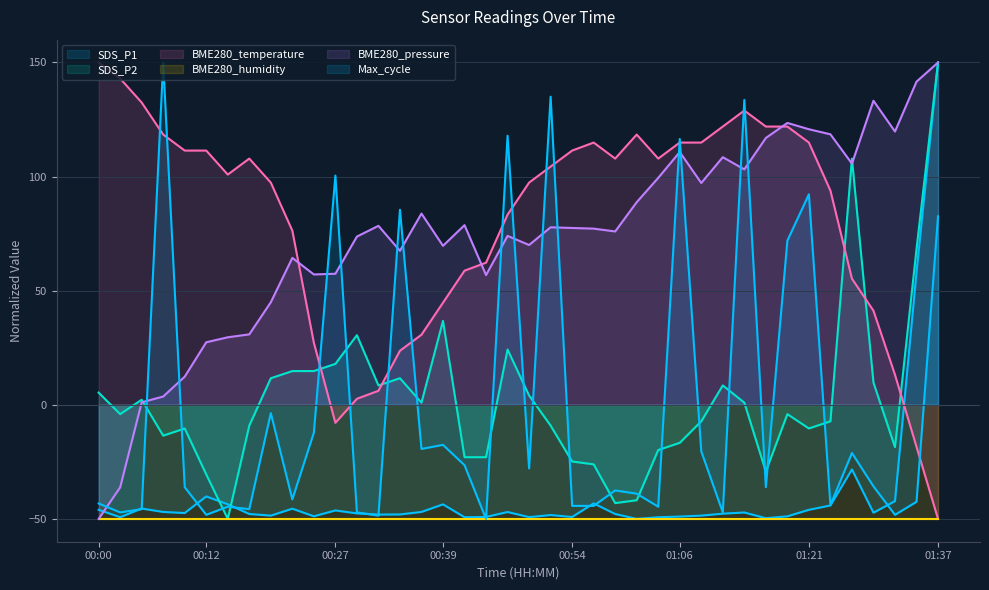

What is the difference between the Max_cycle values at 00:34 and 00:00?

128.7